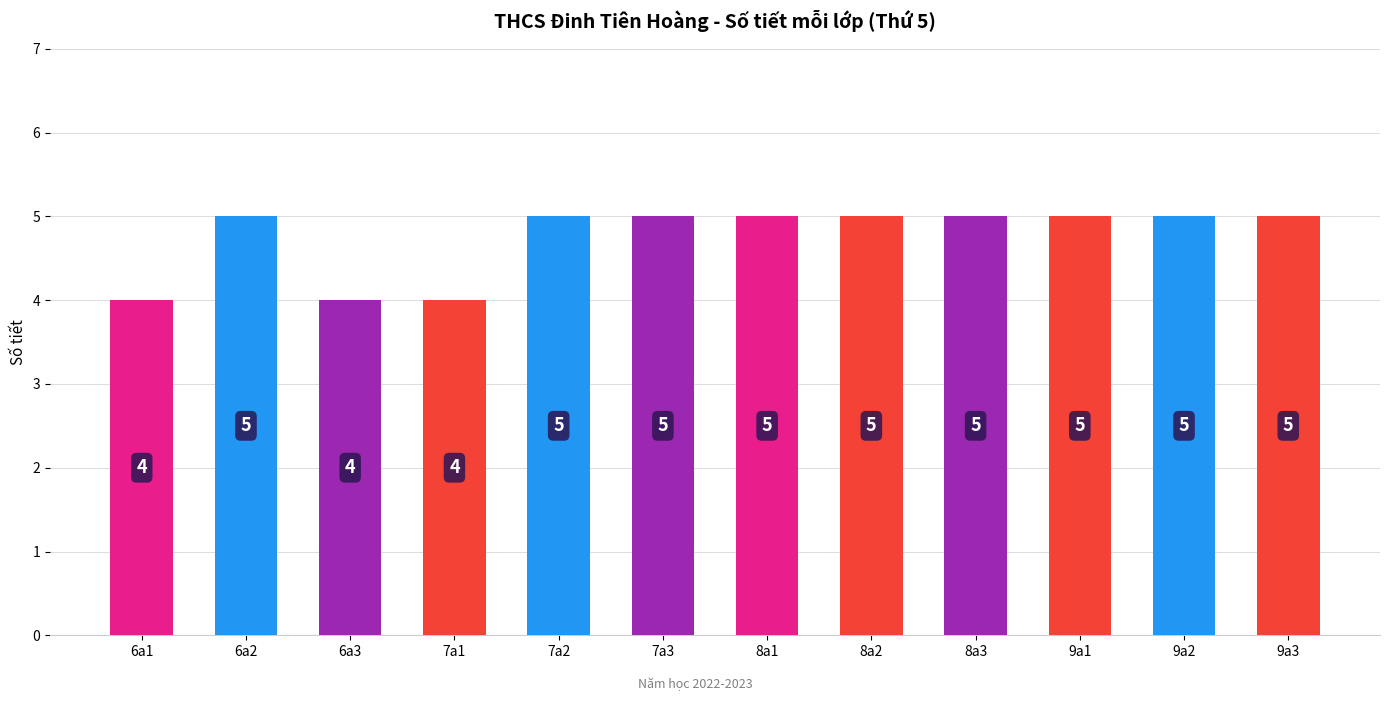

What is the ratio of the value at 9a2 to the value at 8a3?

1.0